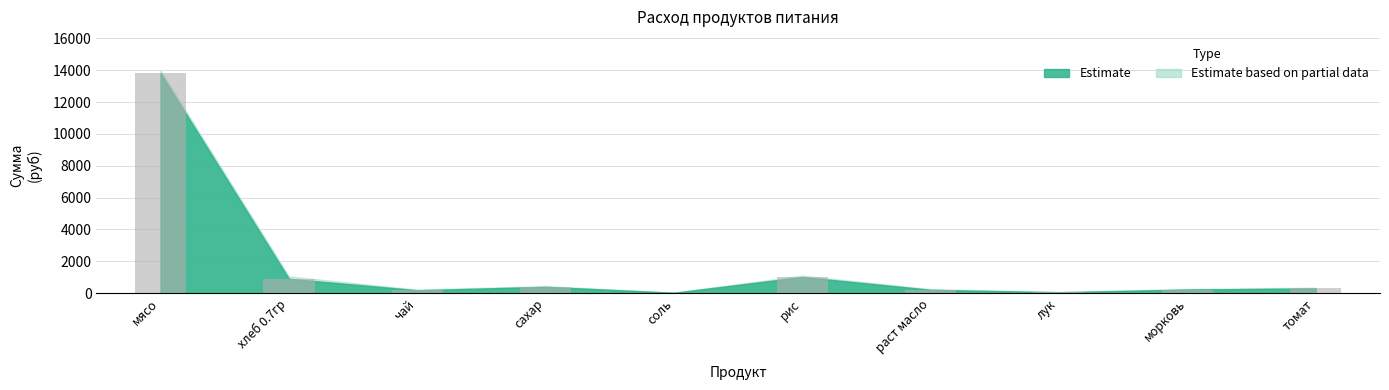

What is the greatest value displayed?

13821.5